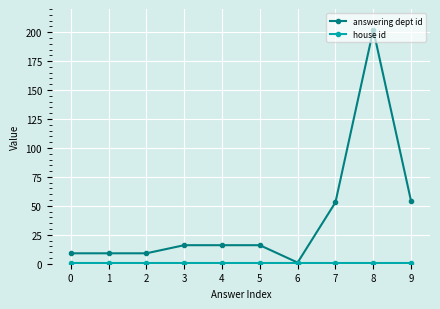

At which label does answering dept id reach its peak?

8